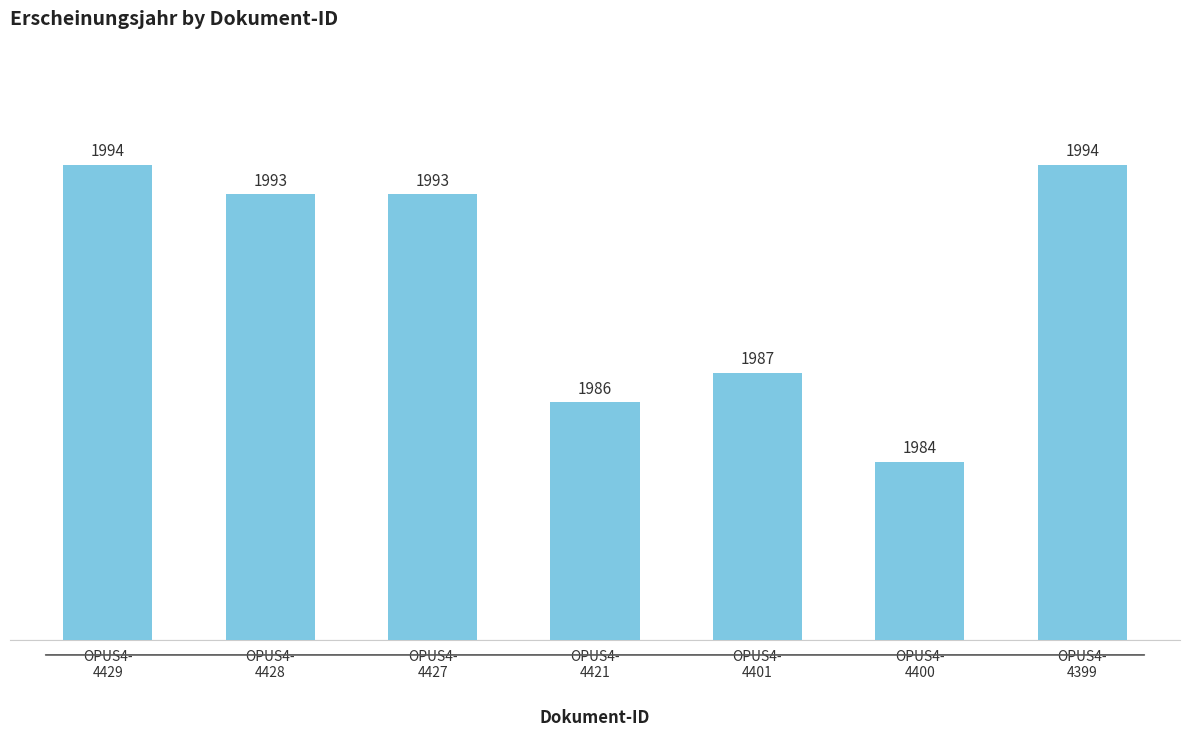

What is the average value?

1990